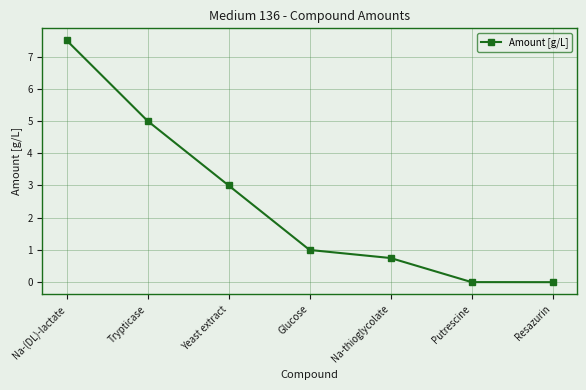

What position from the right is Yeast extract?

5